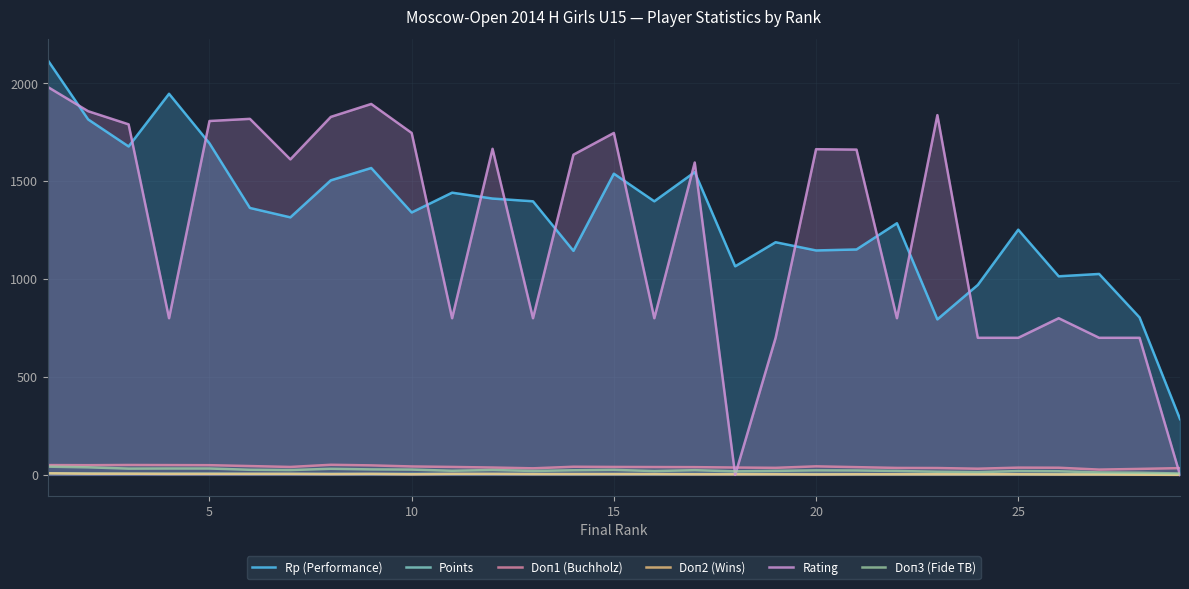

What is the average value of the Doп1 (Buchholz) series?

40.5